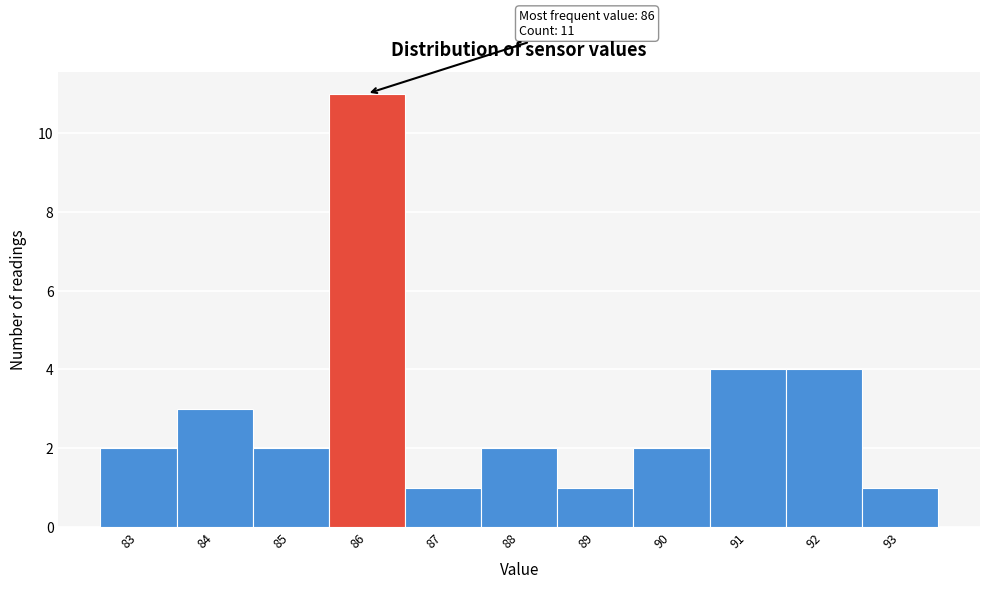

Which range on the x-axis has the tallest bar?

85.5 to 86.5